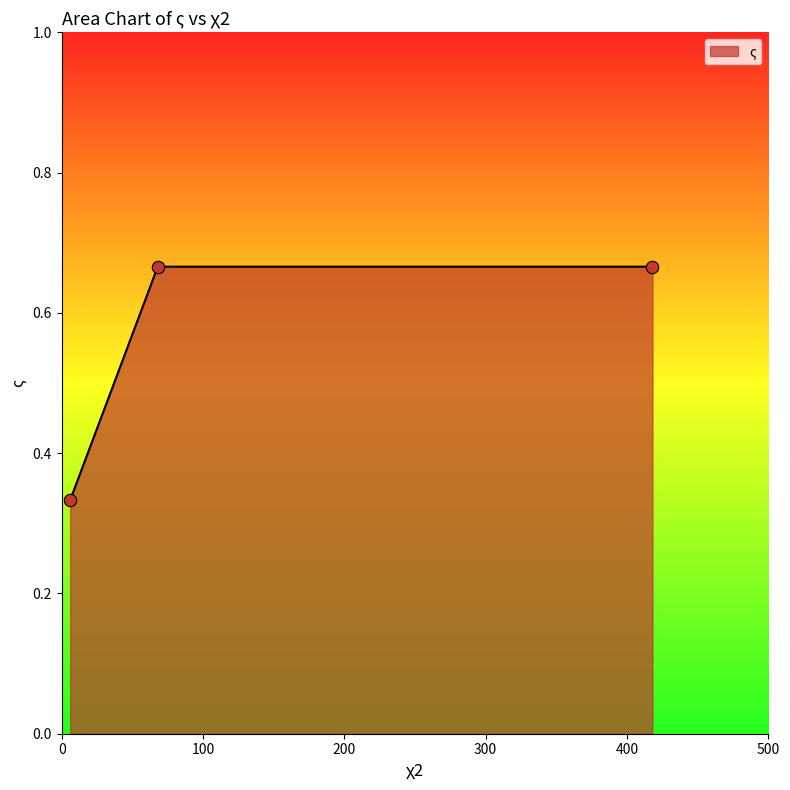

How many values are between 0 and 1?

3